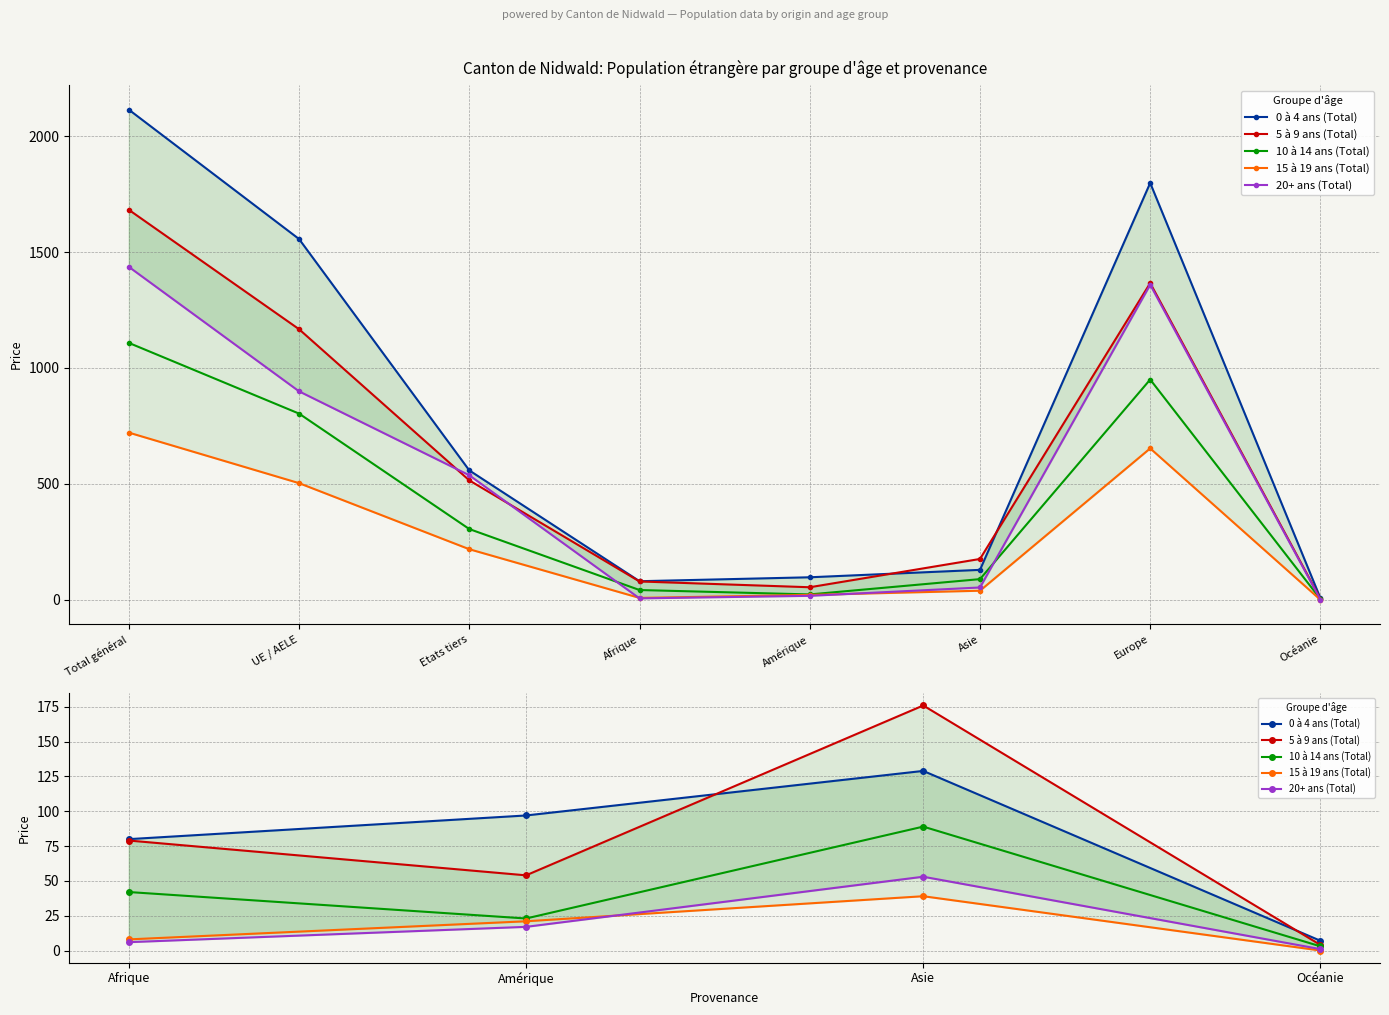

True or false: 20+ ans (Total) has a value of 9 at Afrique.

False